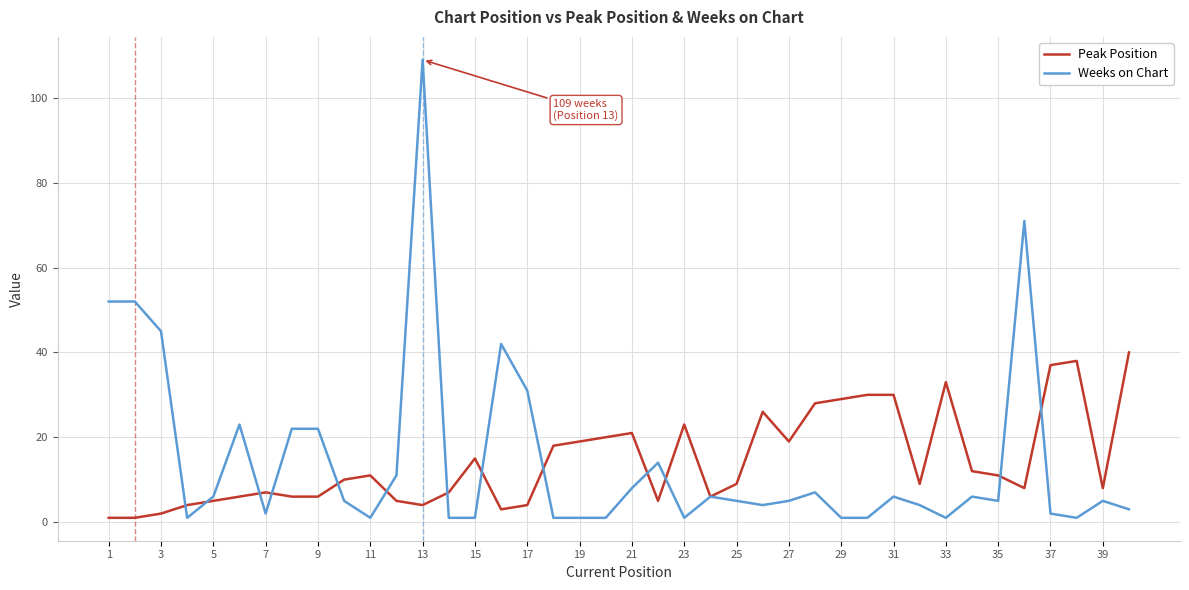

Rank the series by their maximum value, from highest to lowest.

Weeks on Chart, Peak Position